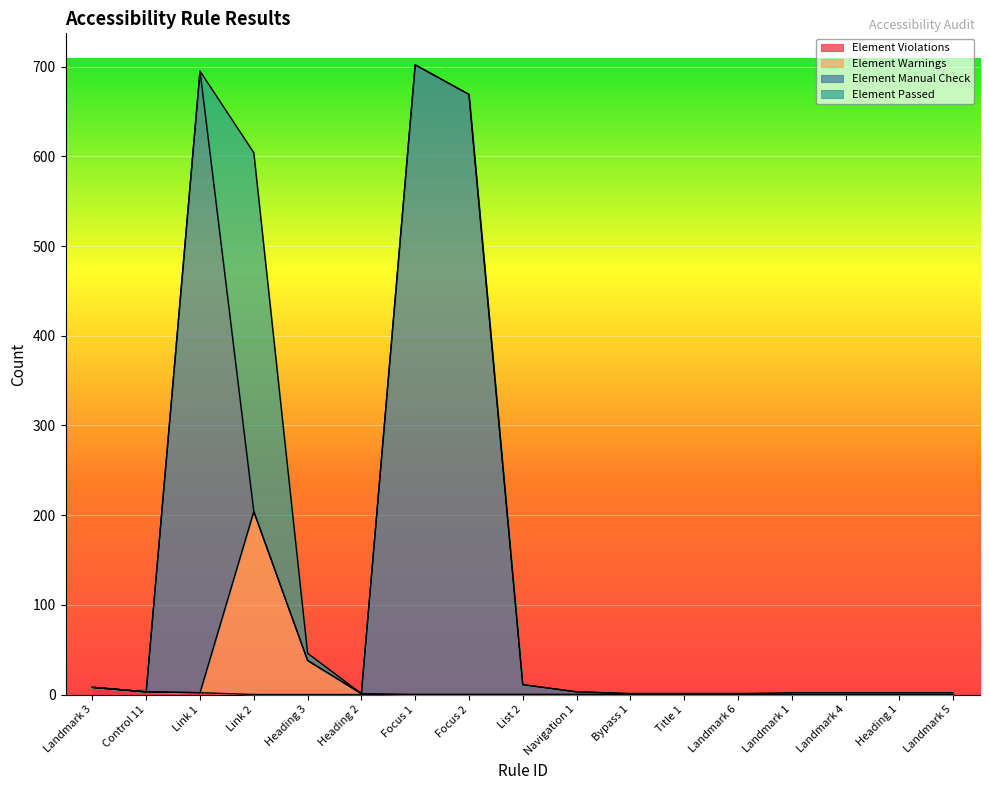

How many interior local valleys does the Element Warnings series have?

1